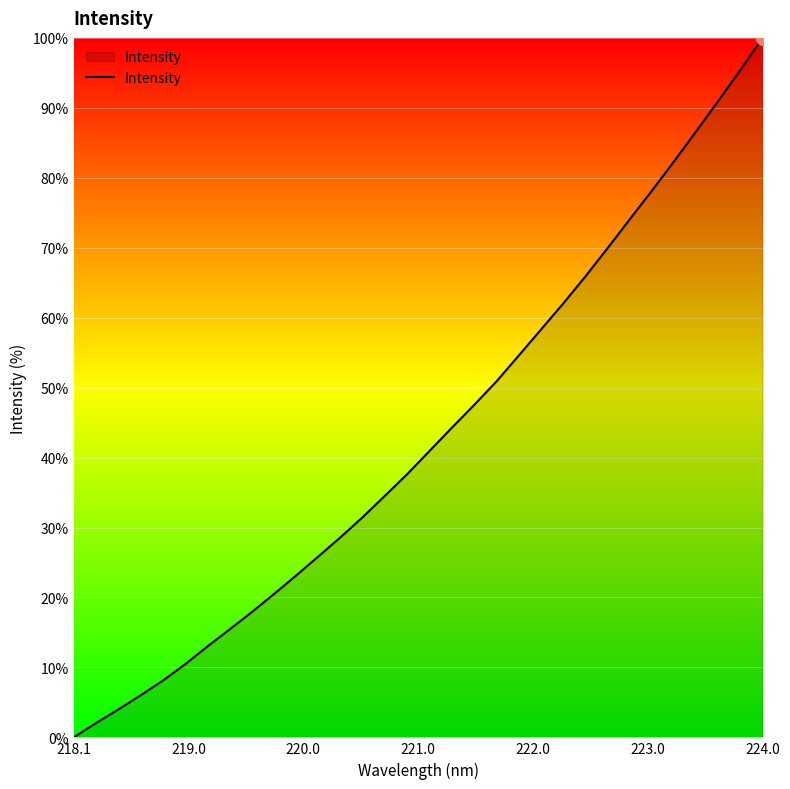

What is the maximum value shown in the chart?

100.0